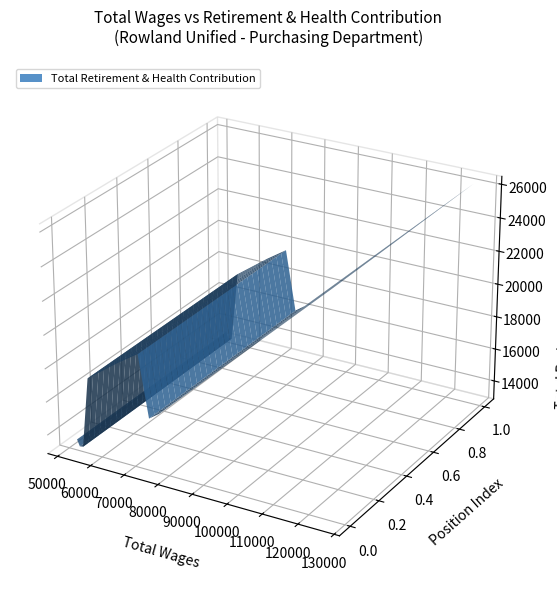

Reading right to left, what are all the values shown in this chart?

13520	13141	13171	17436	18851	19673	16001	16436	26196